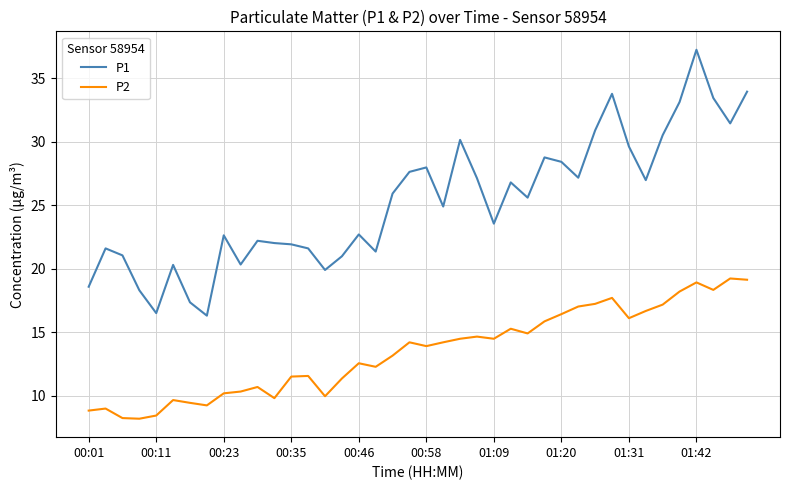

Does the chart have visible grid lines?

Yes